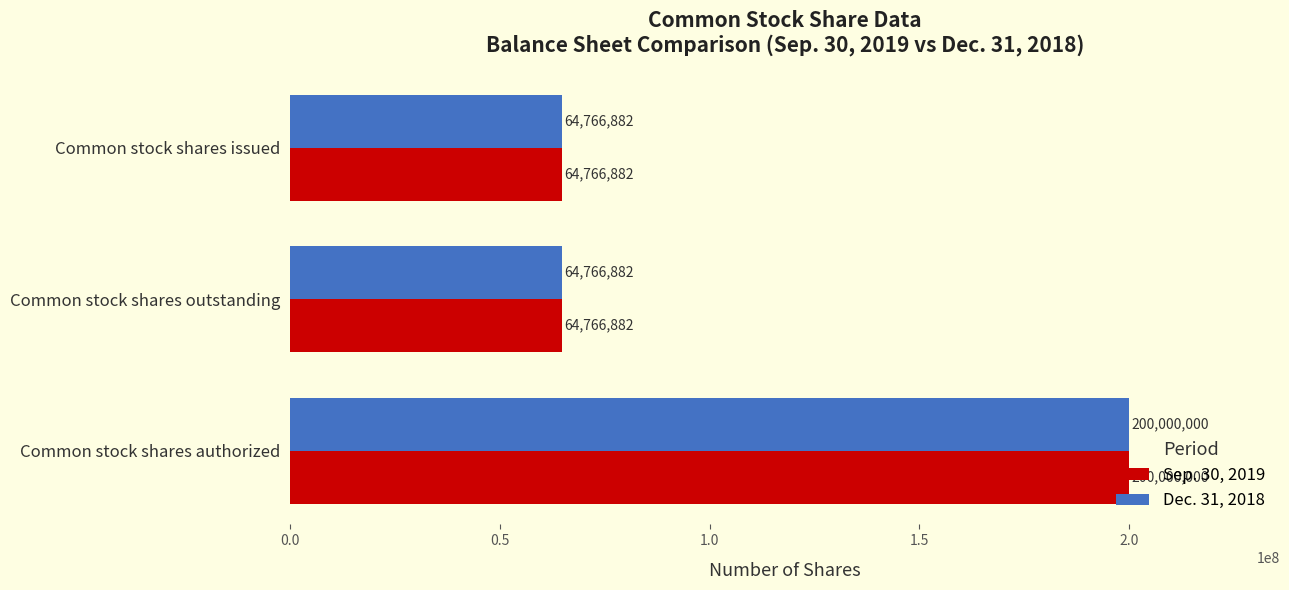

What is the highest value of the Sep. 30, 2019 series?

200000000